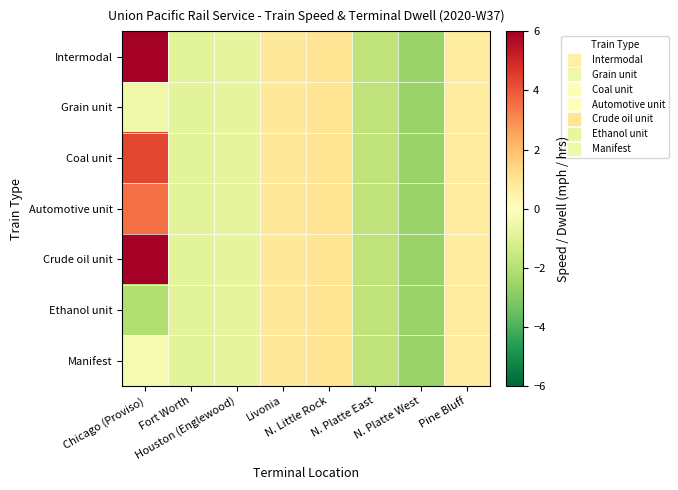

Which series changed the most between Houston (Englewood) and N. Platte East?

Intermodal